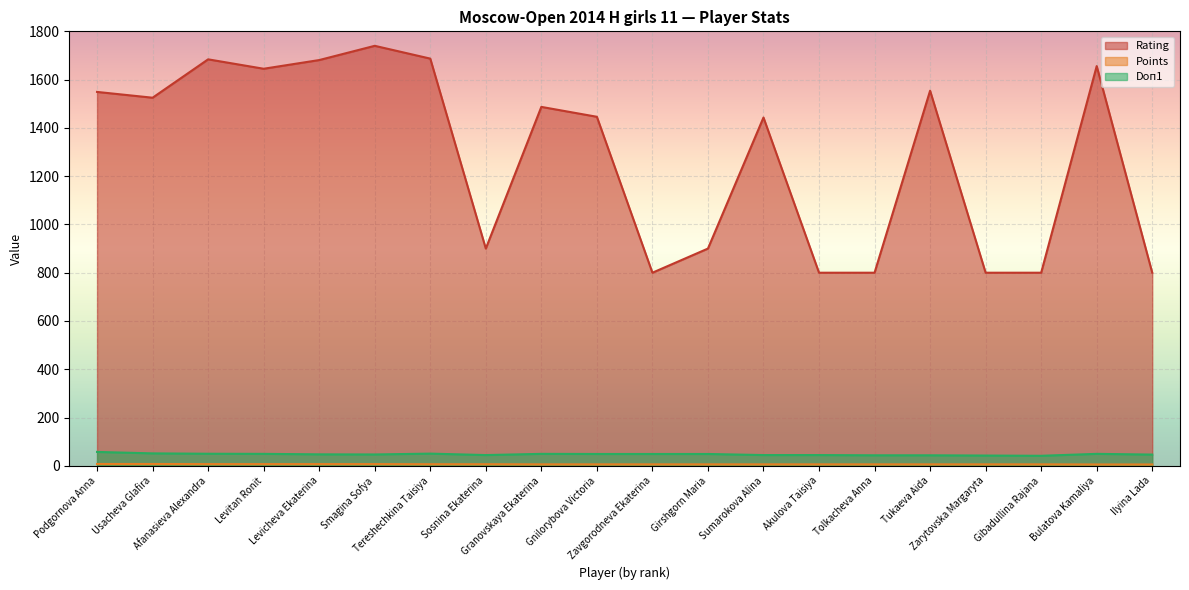

What is the spread (max minus min) of values at Tukaeva Aida?

1548.0